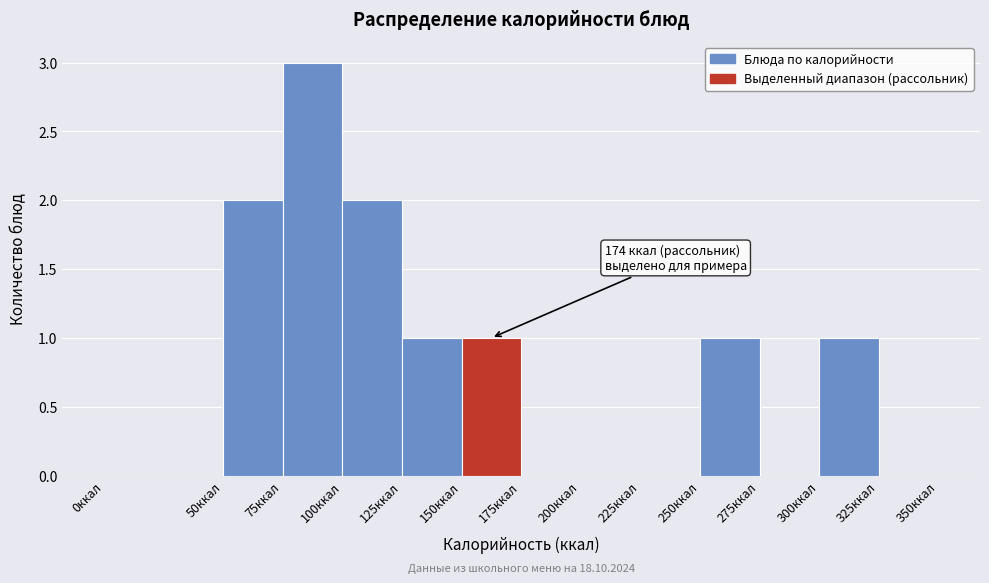

Over which range of the x-axis is the bar tallest?

75 to 100